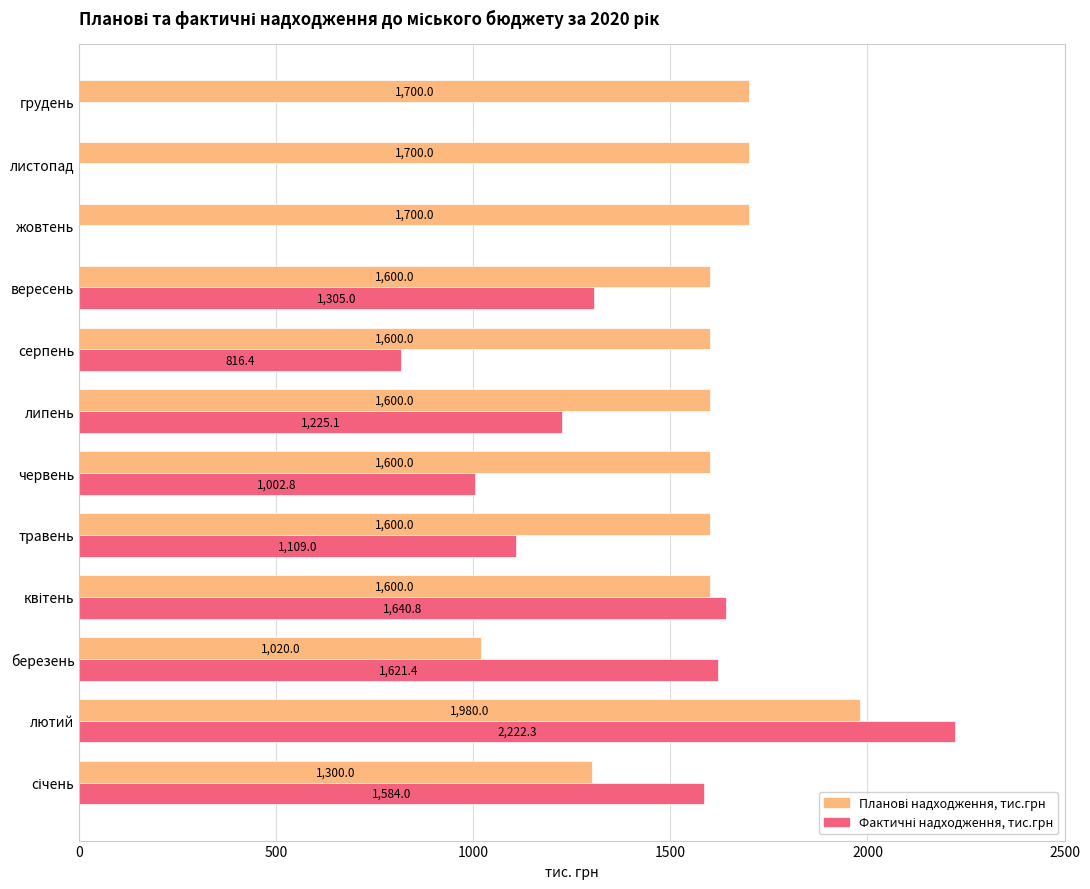

What is the greatest value displayed?

2222.3